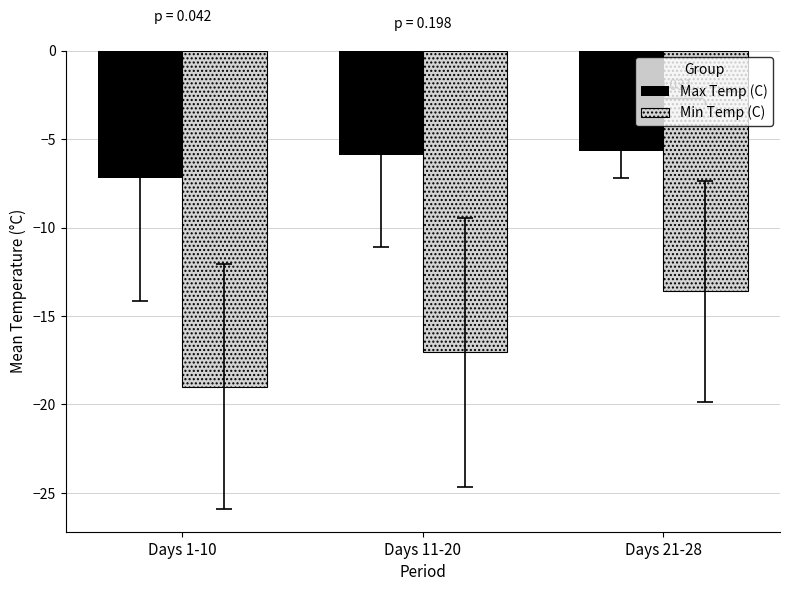

Reading left to right, extract all data points from this chart.

Max Temp (C): Days 1-10=-7.2	Days 11-20=-5.9	Days 21-28=-5.7
Min Temp (C): Days 1-10=-19.0	Days 11-20=-17.1	Days 21-28=-13.6